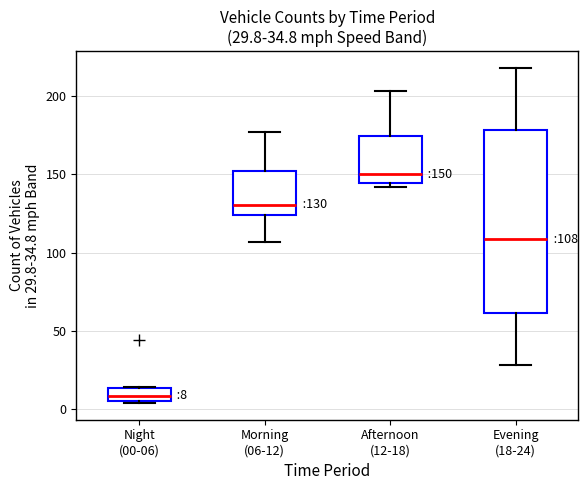

Which box has the lowest median line?

Night (00-06)